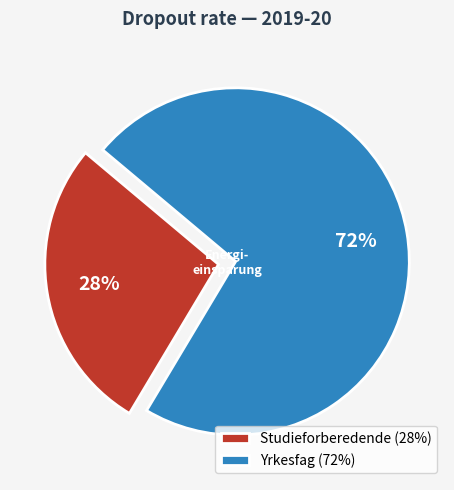

Does Studieforberedende account for over 50% of the chart?

No